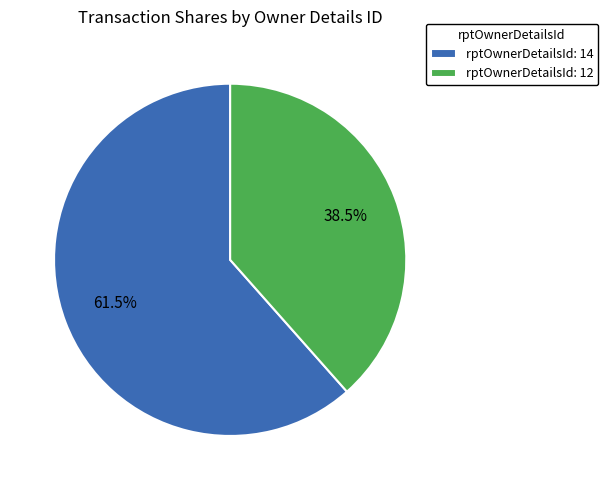

True or false: rptOwnerDetailsId: 12 accounts for 32% of the total.

False